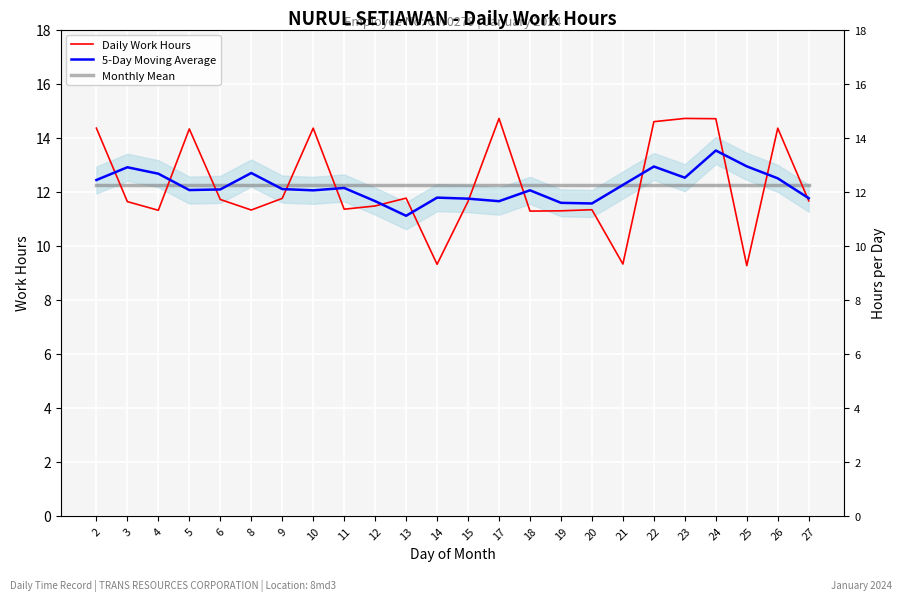

How many times do Daily Work Hours and 5-Day Moving Average cross each other?

13